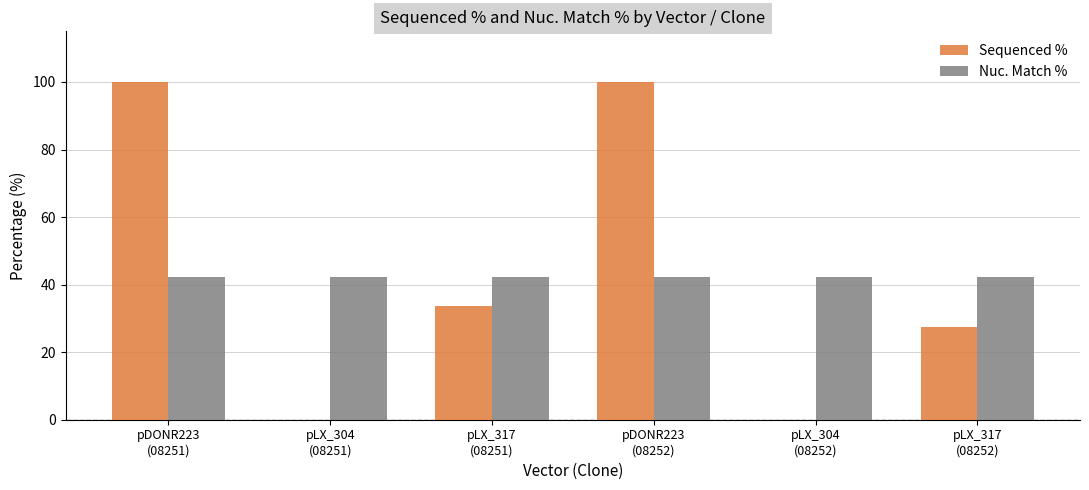

Read the Sequenced % value at pLX_317
(08252).

27.6